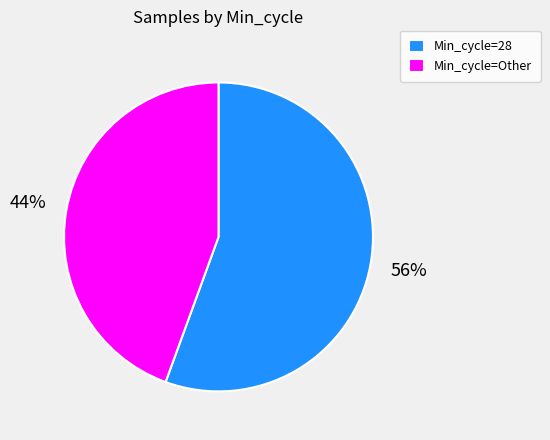

Which category has the biggest portion of the pie?

Min_cycle=28